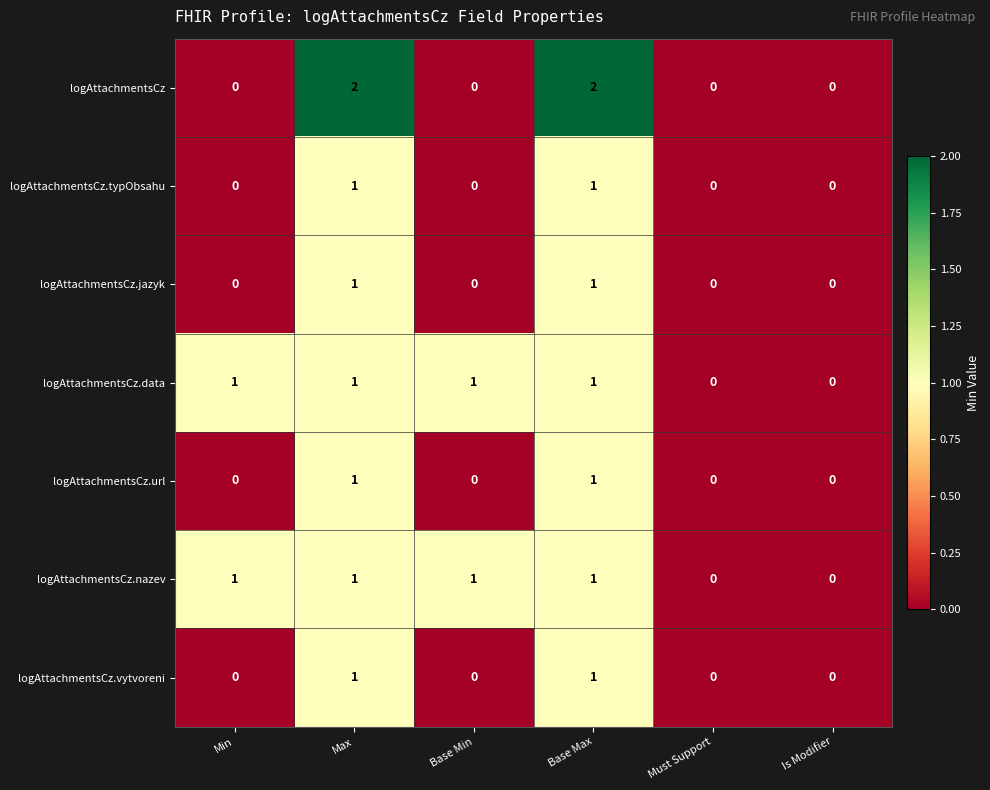

True or false: logAttachmentsCz.jazyk has a value of 0 at Min.

True